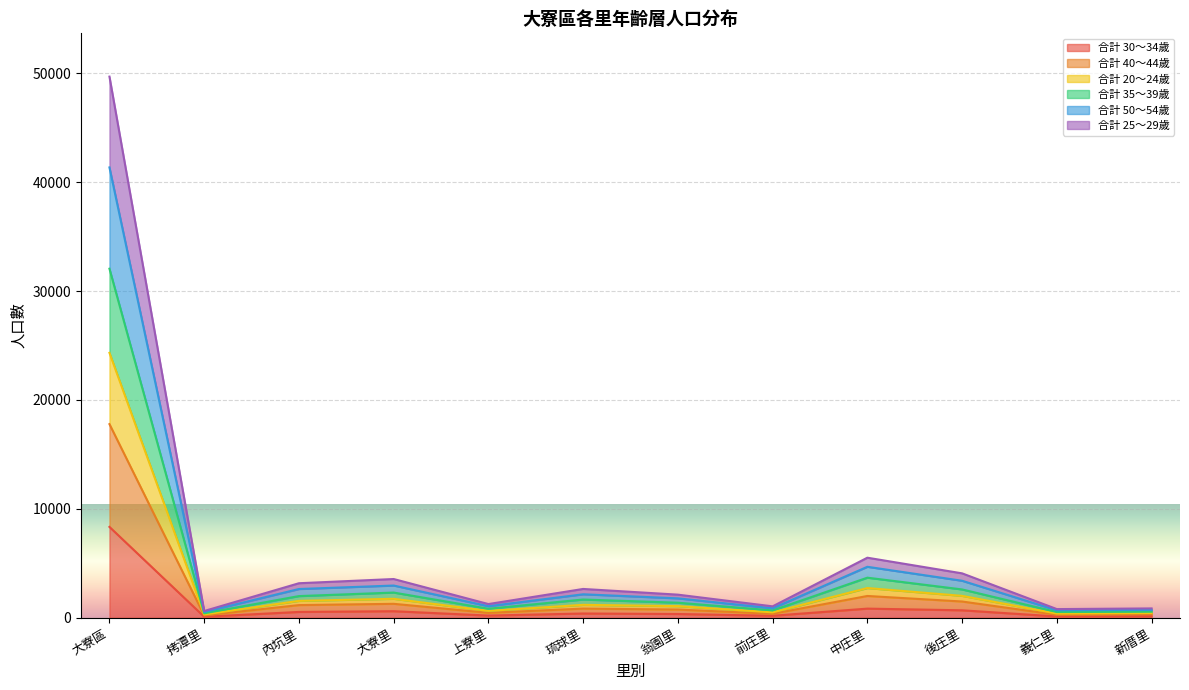

True or false: 合計 40～44歲 and 合計 25～29歲 intersect in this chart.

False